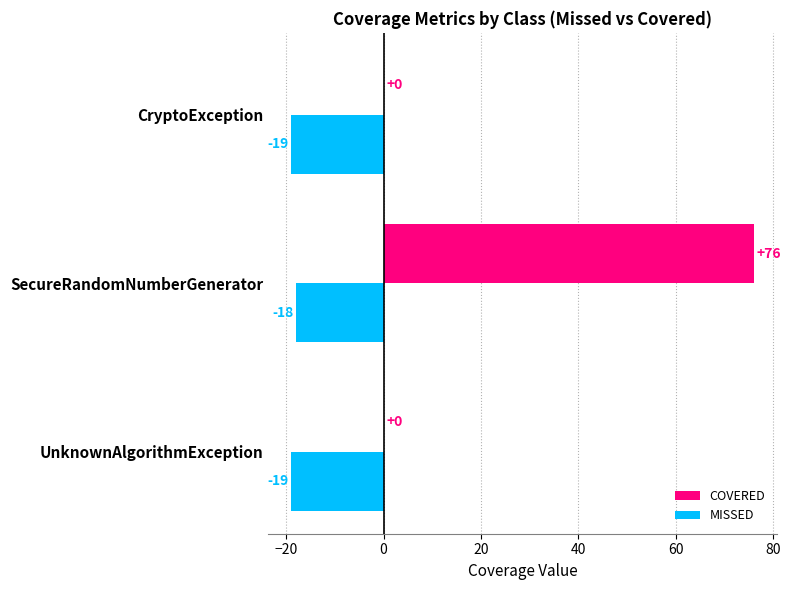

Which series has the largest range (max minus min)?

COVERED